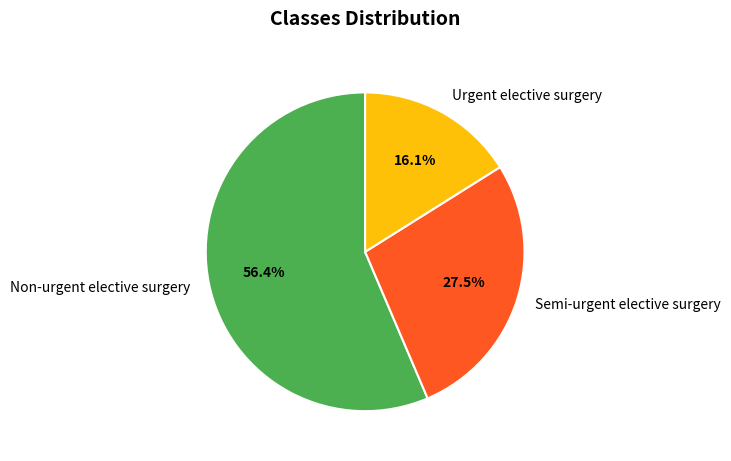

Is there any slice that represents more than half of the pie?

Yes